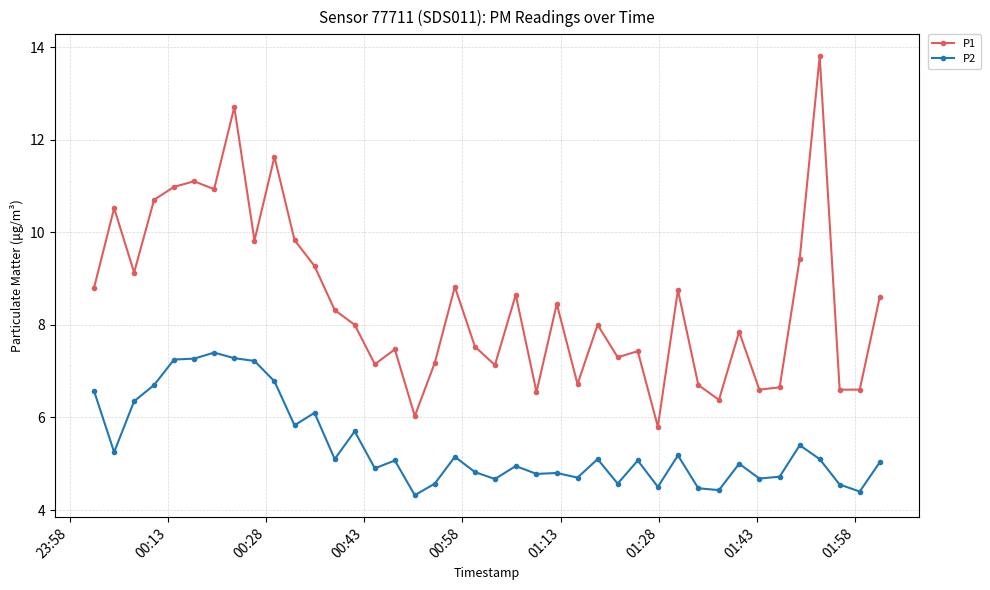

Does the chart display data point markers on the line(s)?

Yes